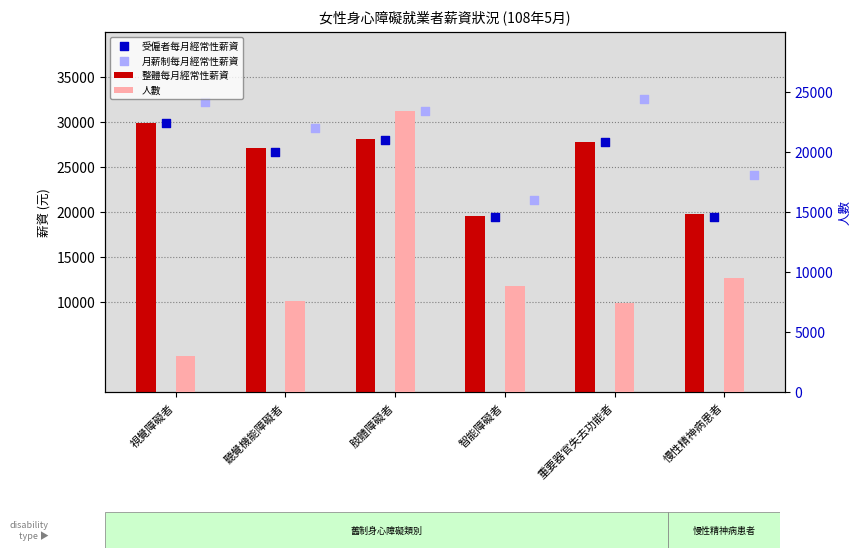

At which category is the sum across all series the highest?

肢體障礙者